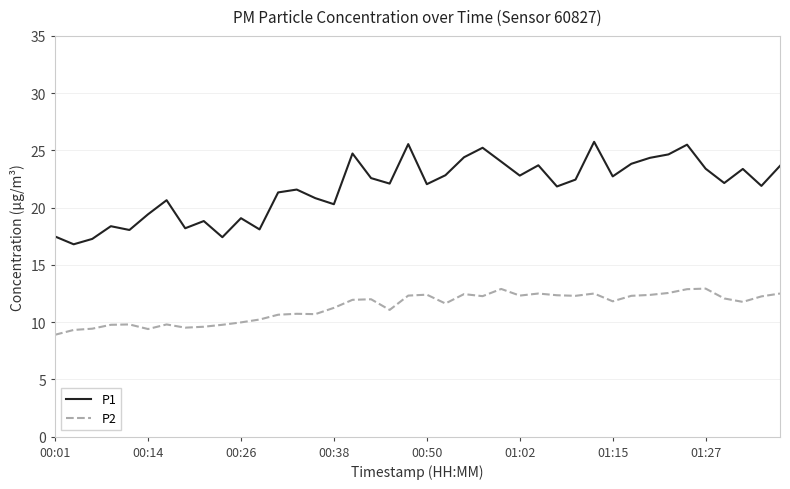

True or false: P1 and P2 intersect in this chart.

False